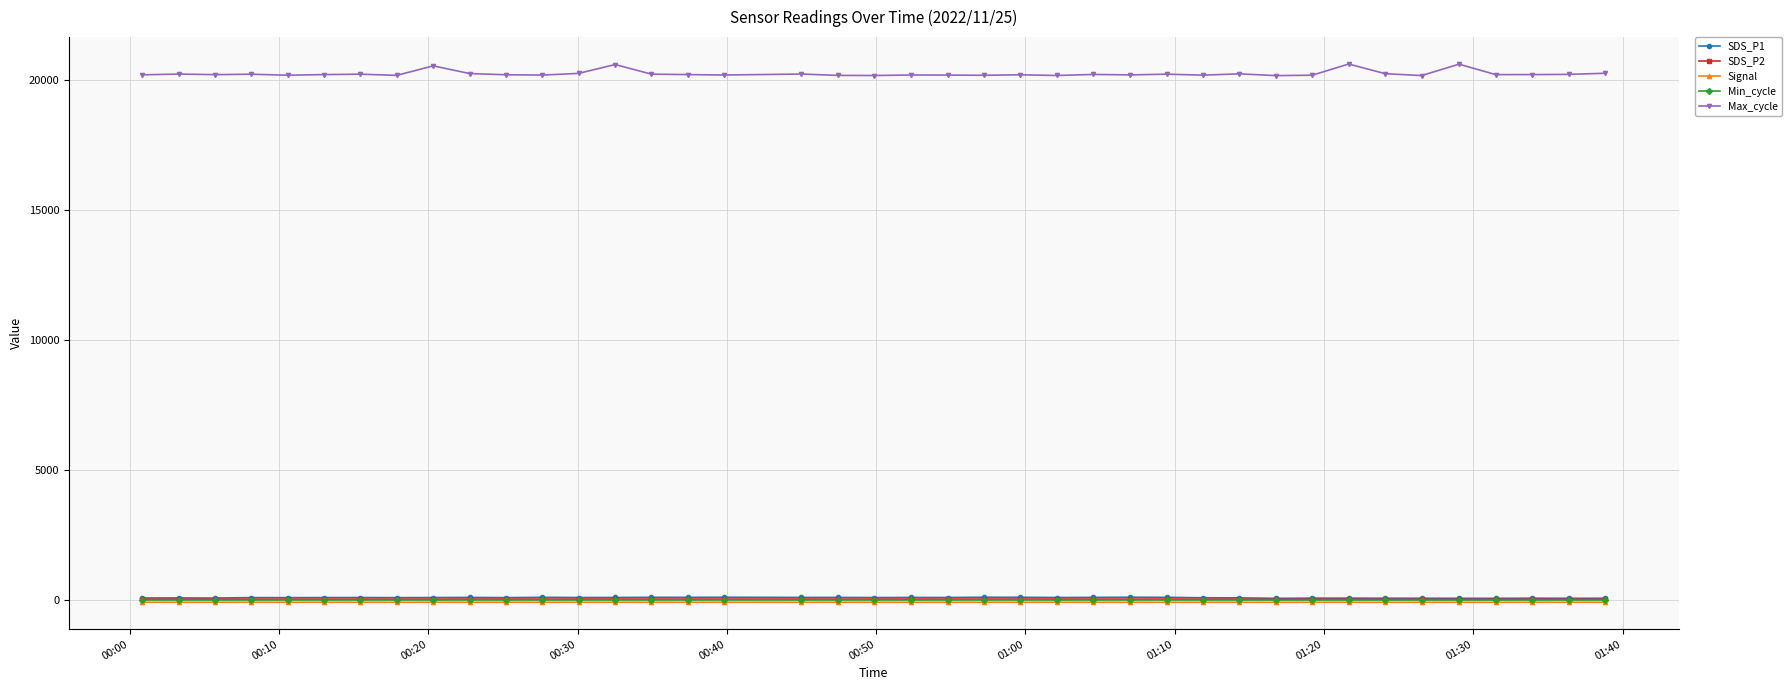

What is the average value of the Max_cycle series?

20245.7